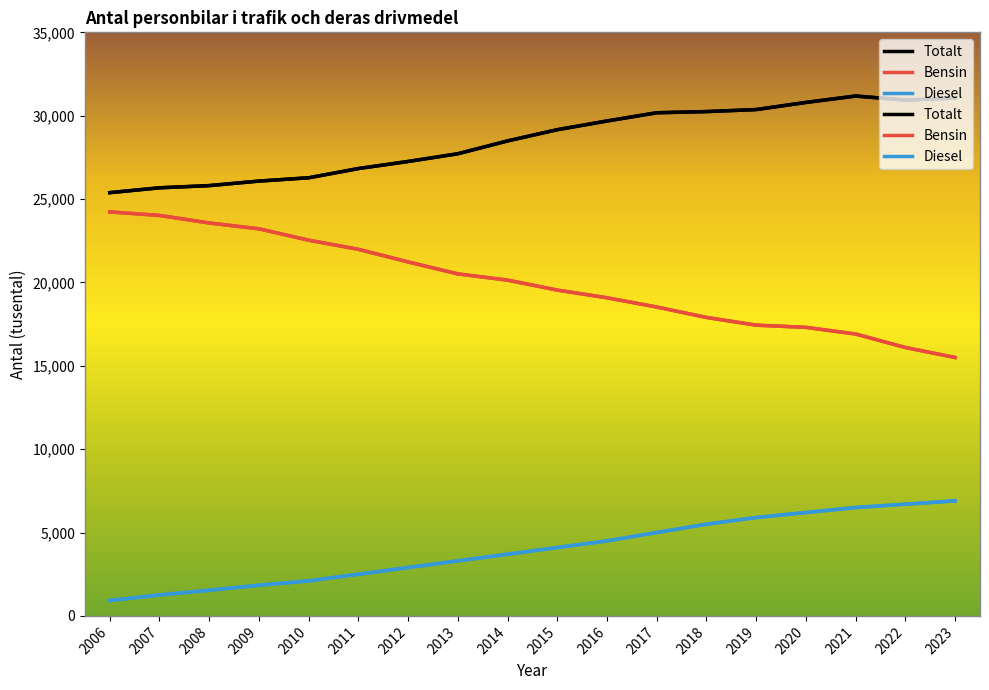

True or false: Diesel and Bensin cross at least once.

False